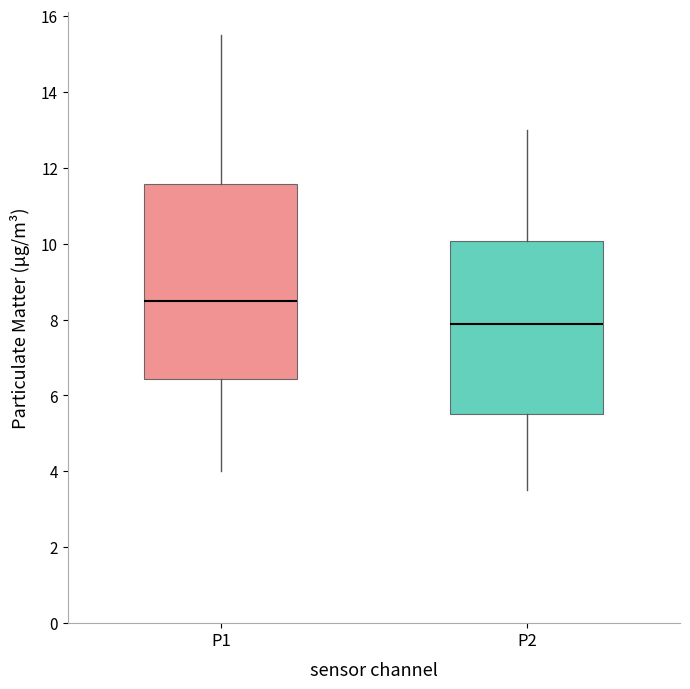

Which box has the lowest median line?

P2